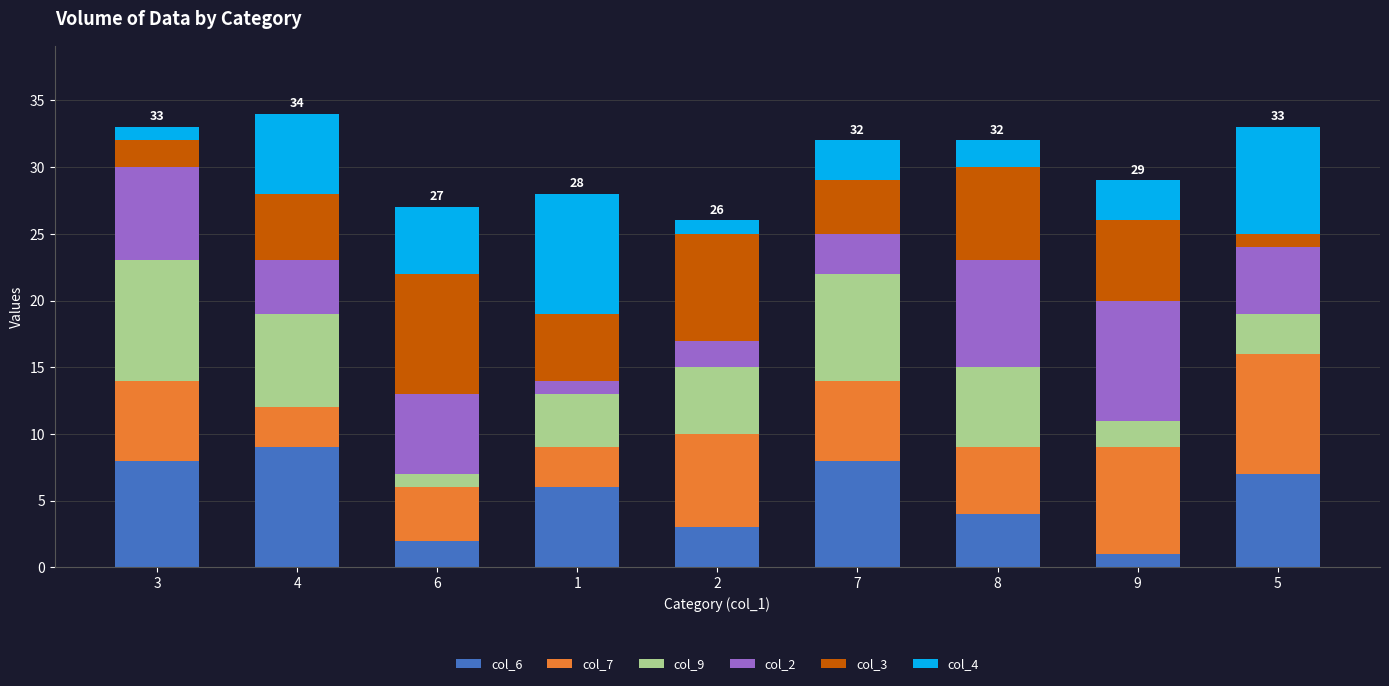

The col_6 series shows 15 at 4. True or false?

False